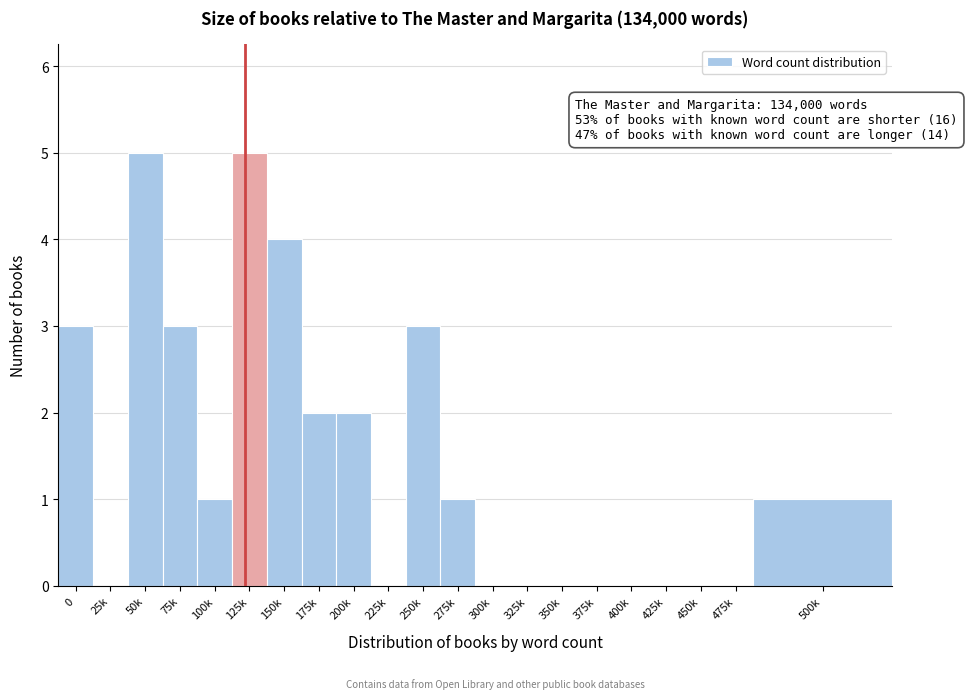

Reading left to right, what are all the values shown in this chart?

0=3	25k=0	50k=5	75k=3	100k=1	125k=5	150k=4	175k=2	200k=2	225k=0	250k=3	275k=1	300k=0	325k=0	350k=0	375k=0	400k=0	425k=0	450k=0	475k=0	500k=1